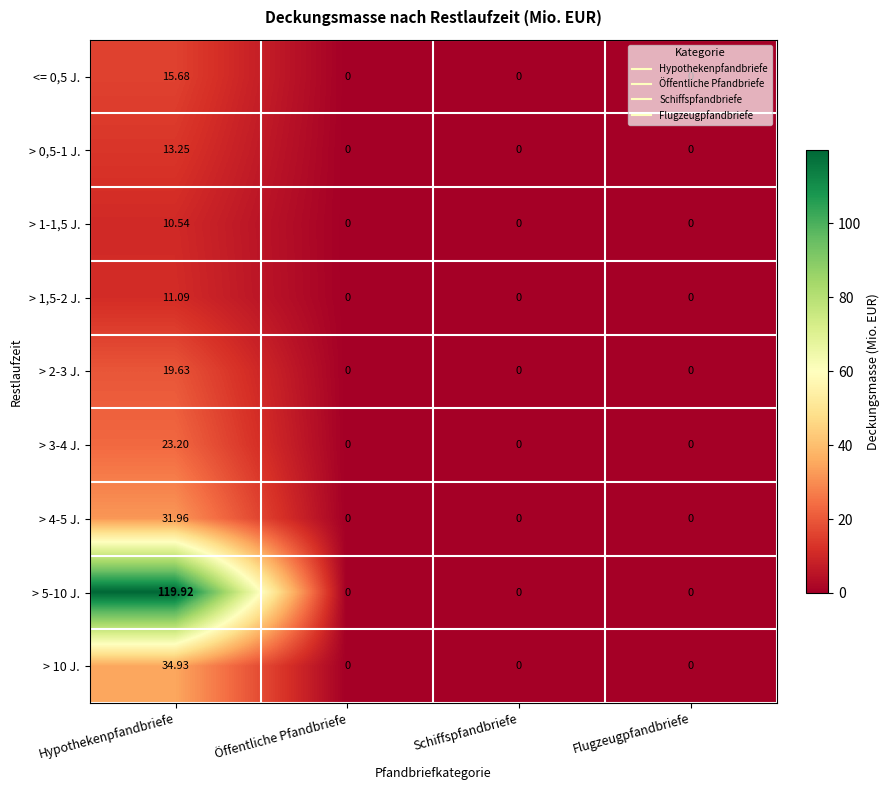

At how many categories does at least one series exceed 87?

1